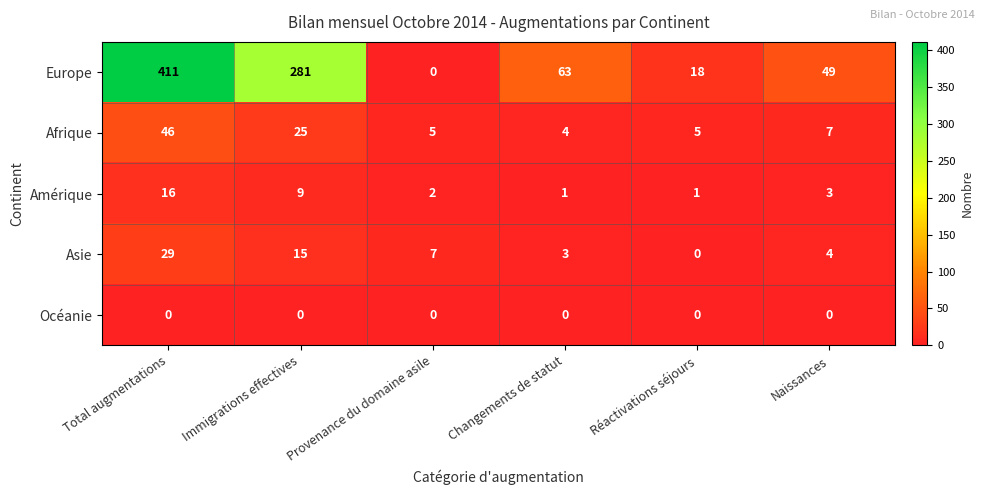

Which series has the largest total across all categories?

Europe